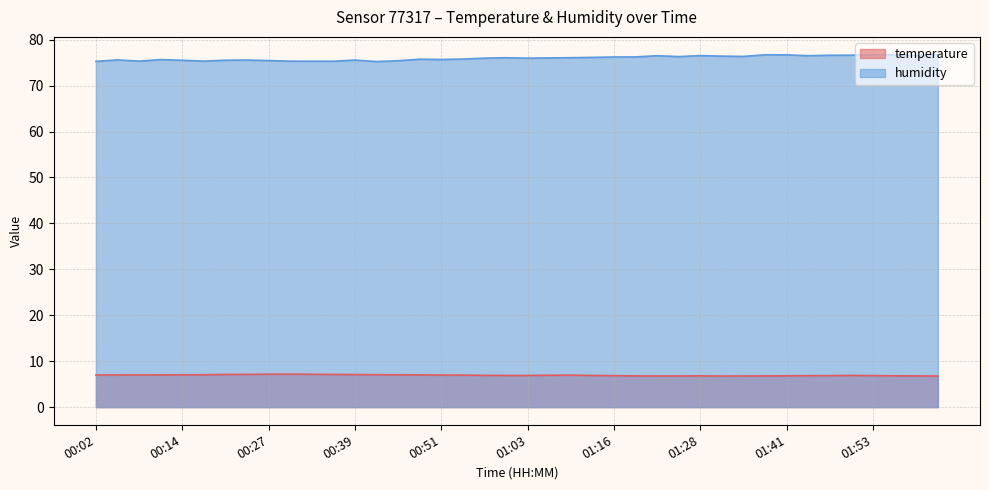

What is the average value of the humidity series?

76.0